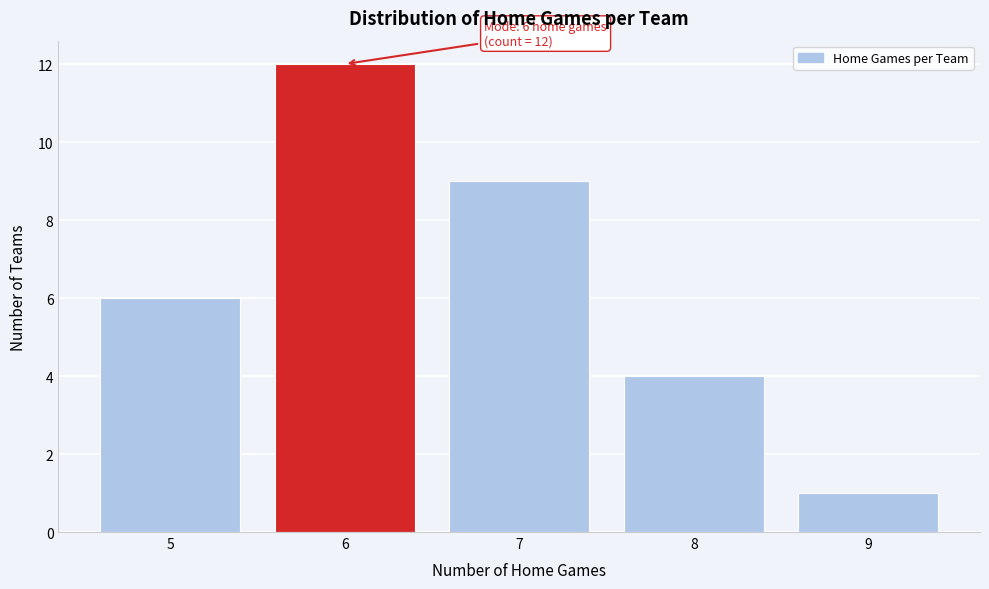

Over which range of the x-axis is the bar tallest?

5.5 to 6.5